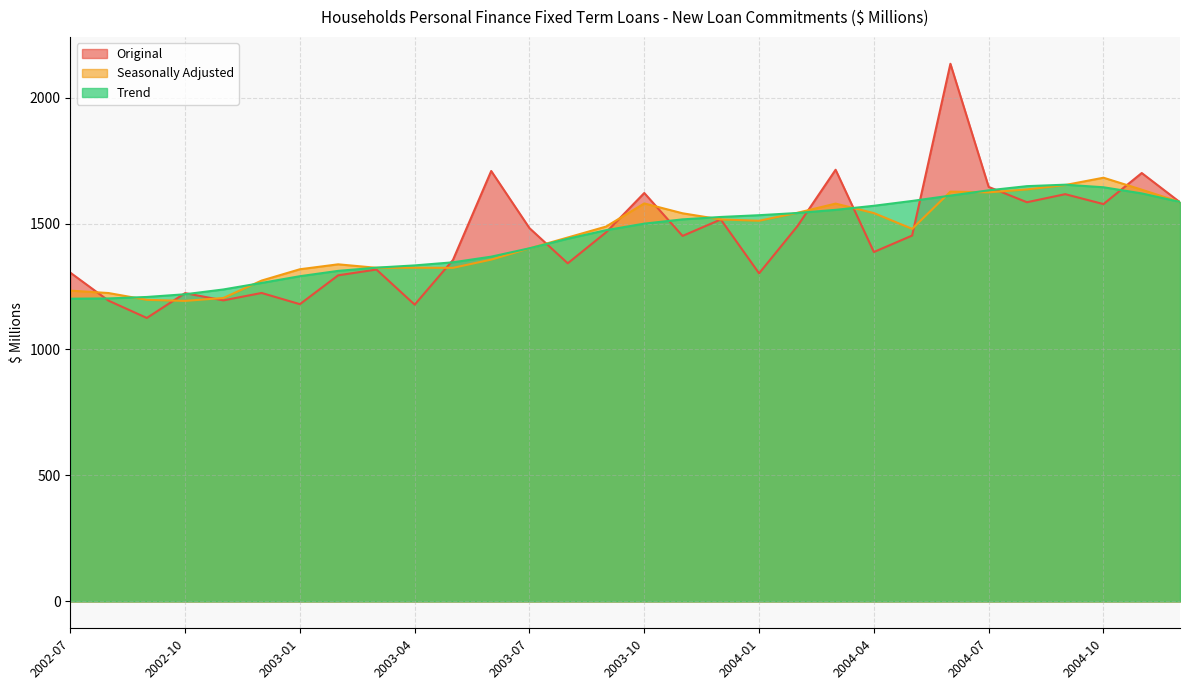

At how many categories does at least one series exceed 1898?

1